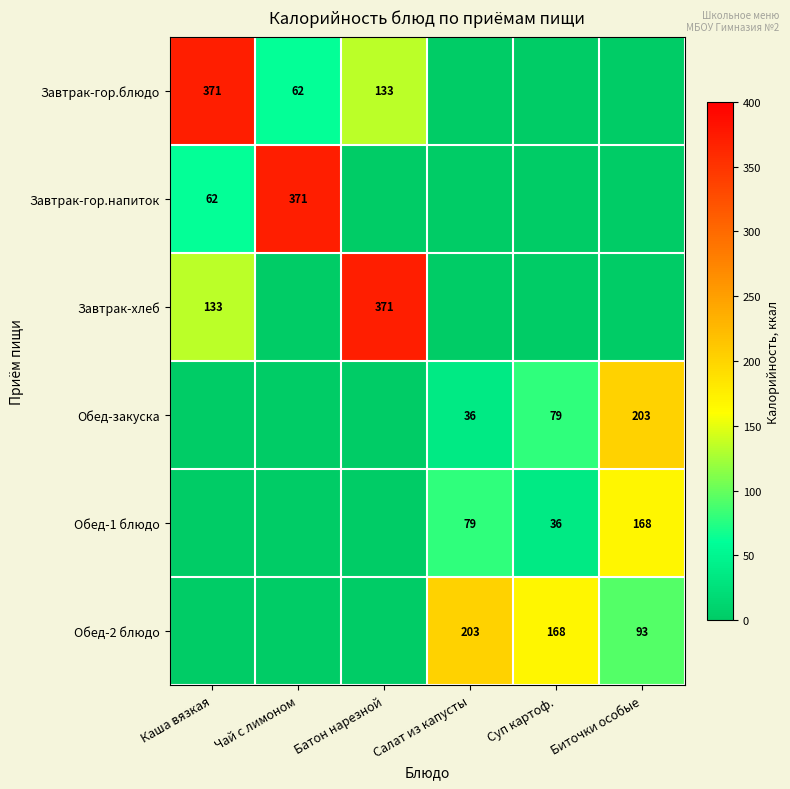

What is the difference between the Обед-2 блюдо values at Суп картоф. and Биточки особые?

75